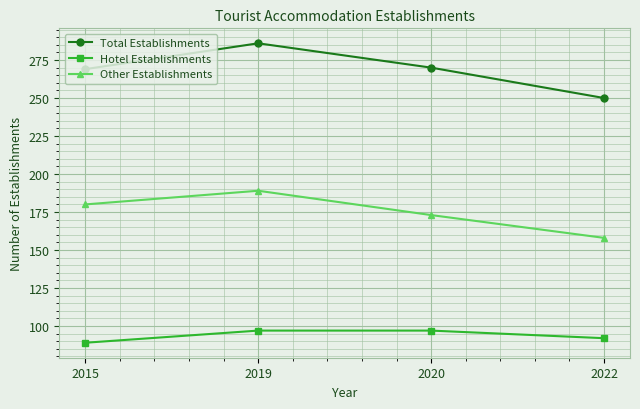

Is it true that Other Establishments equals 180 at 2015?

True